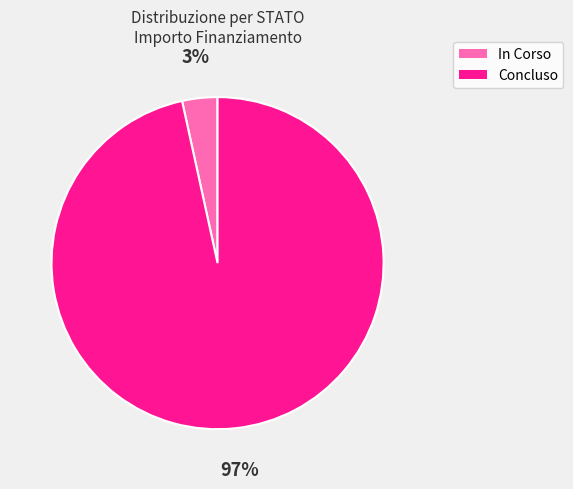

The Concluso slice represents 89% of the pie. True or false?

False